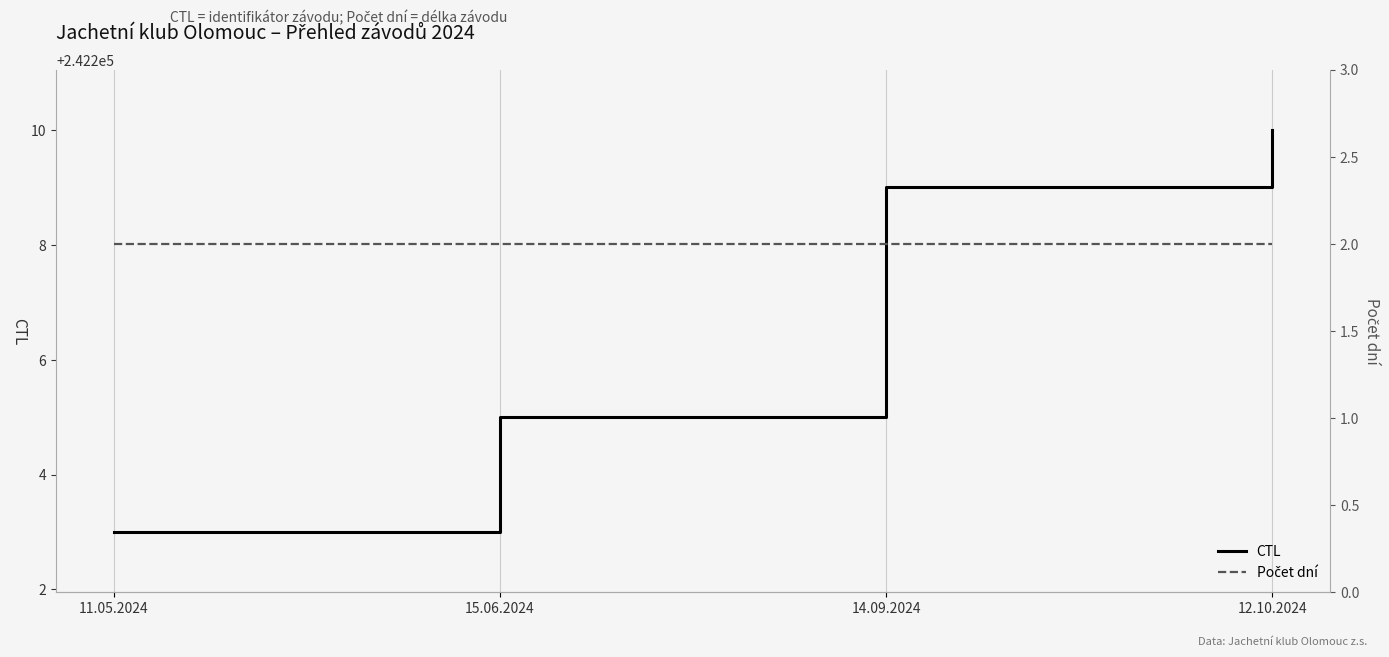

Reading right to left, list all the values displayed in this chart.

CTL: 12.10.2024=242210	14.09.2024=242209	15.06.2024=242205	11.05.2024=242203
Počet dní: 12.10.2024=2	14.09.2024=2	15.06.2024=2	11.05.2024=2